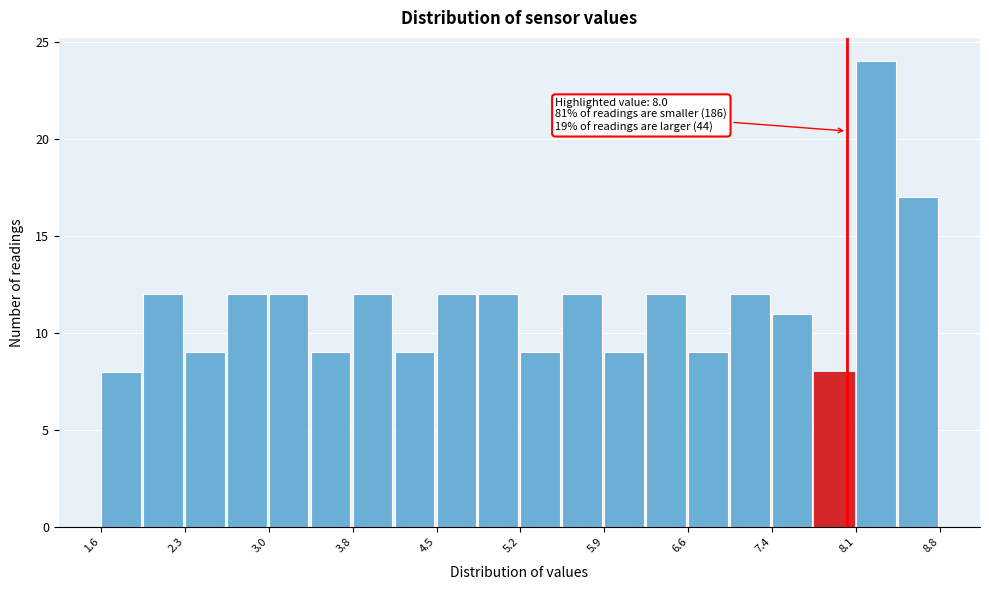

Around what value on the x-axis is the tallest bar? Give the approximate position of its centre, as read against the axis.

8.3